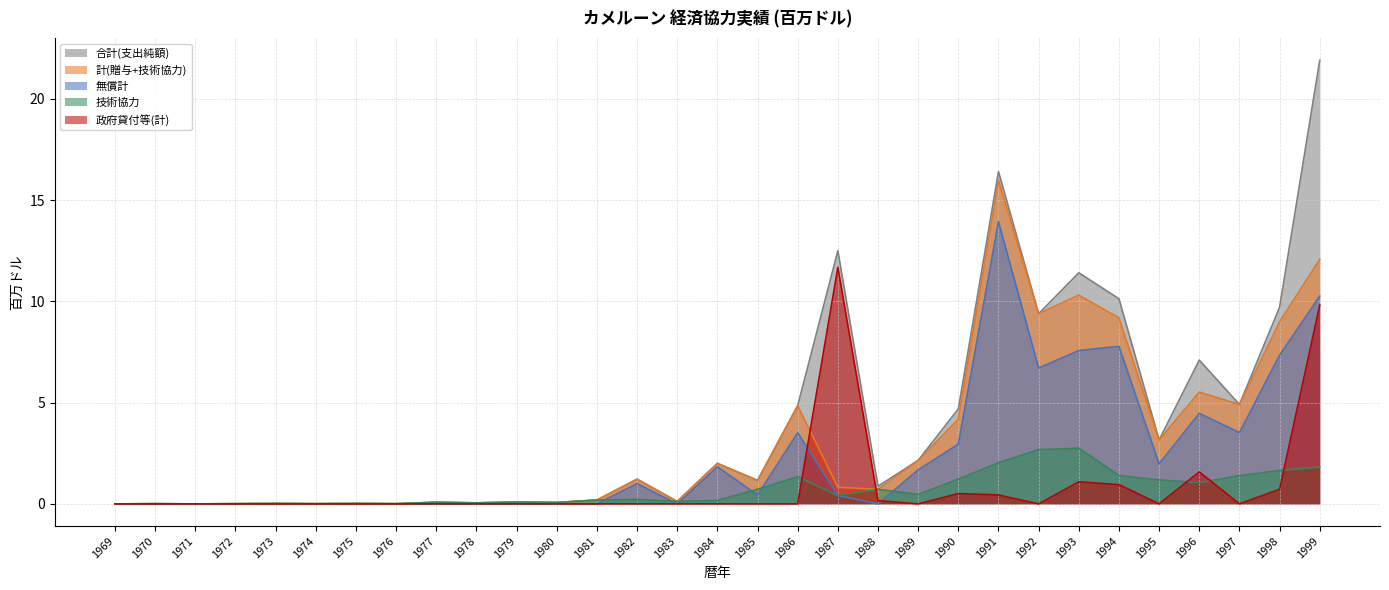

What is the difference between the second highest and second lowest values in the 政府貸付等(計) series?

9.8